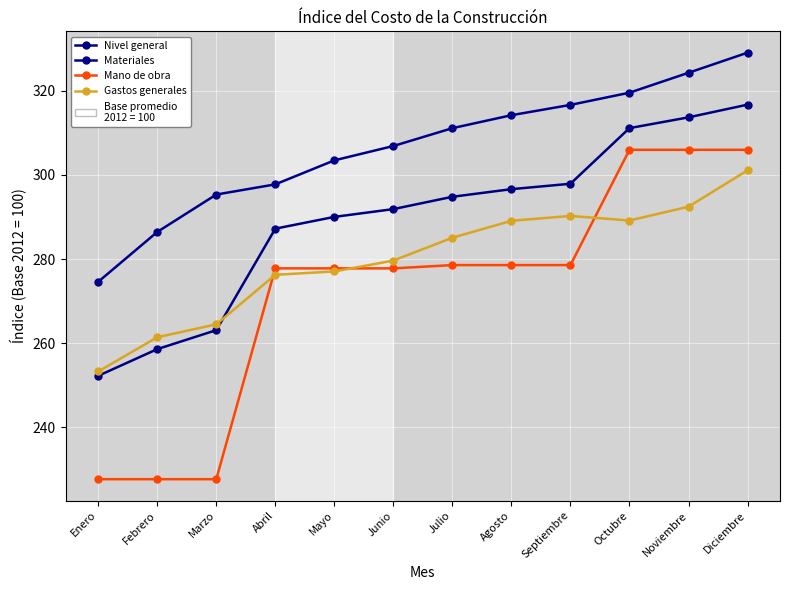

How many lines are shown in the chart?

4